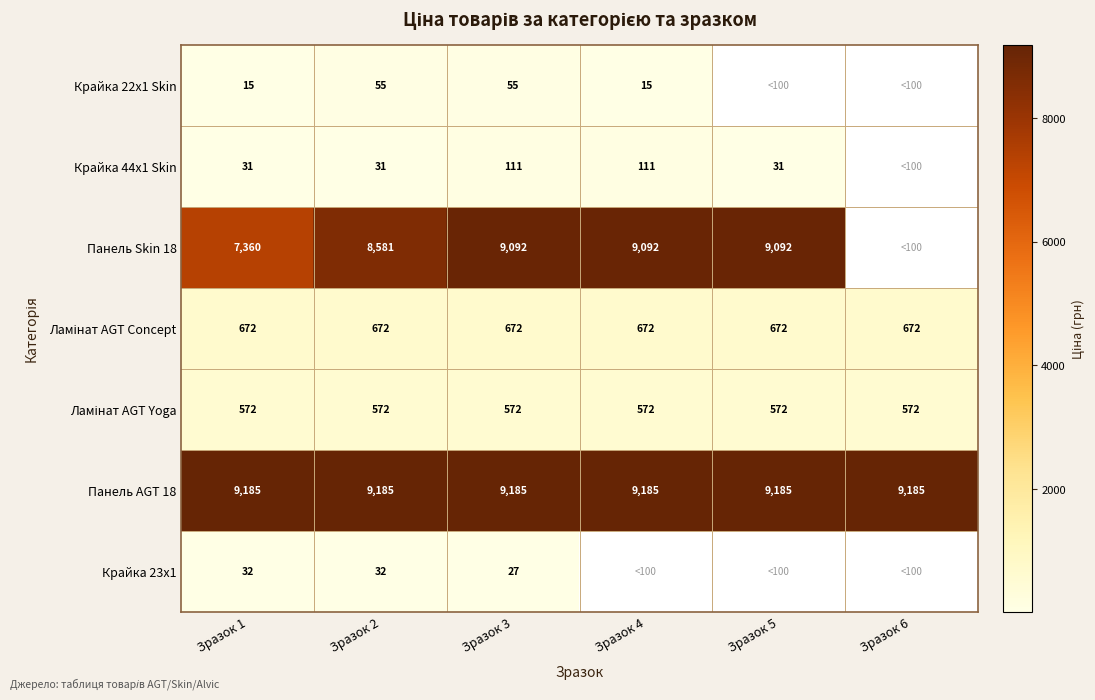

At which category is the sum across all series the highest?

Зразок 3